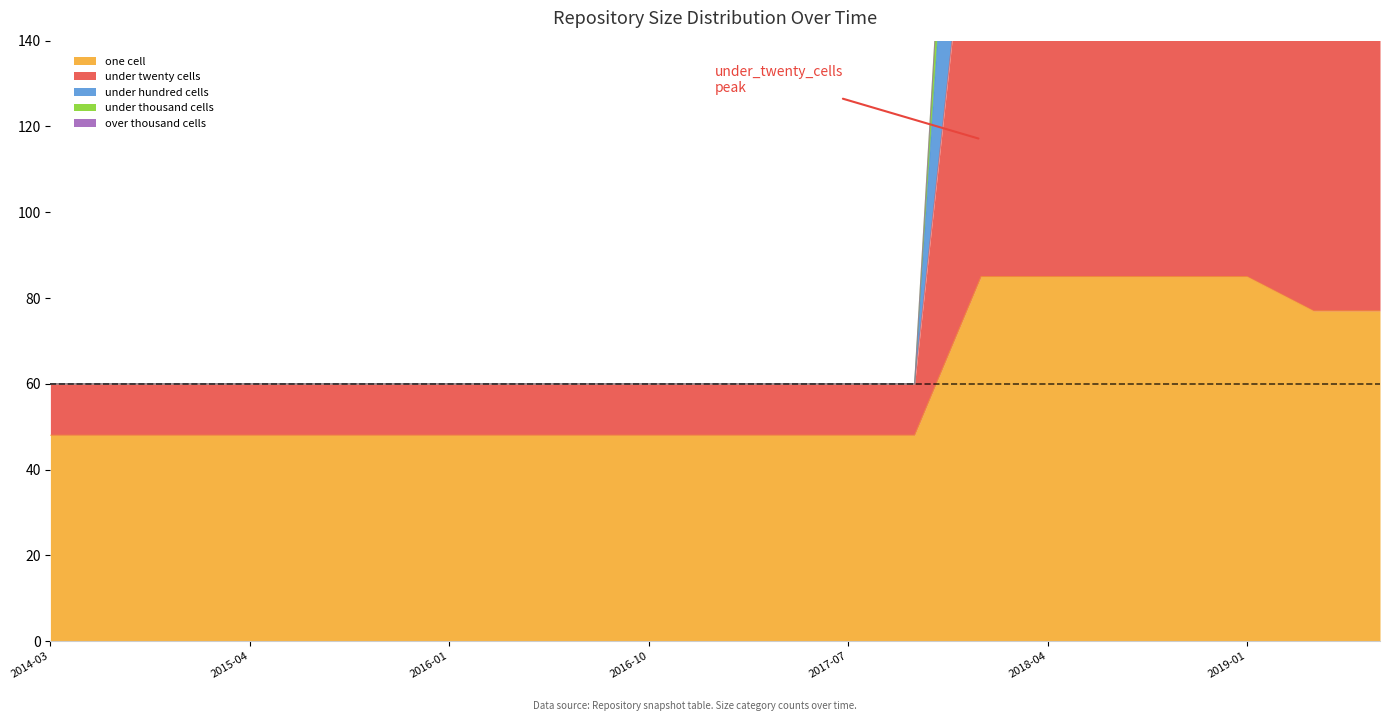

At which label does under_hundred_cells reach its peak?

2019-04-06